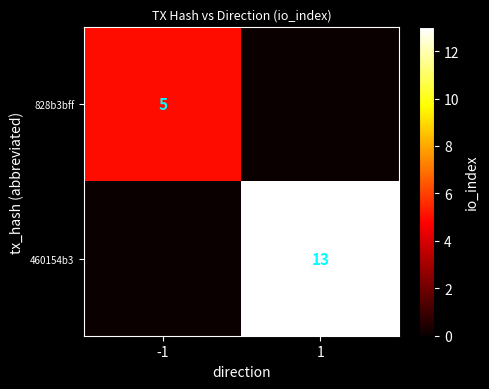

Is it true that 460154b3 equals 3 at 1?

False